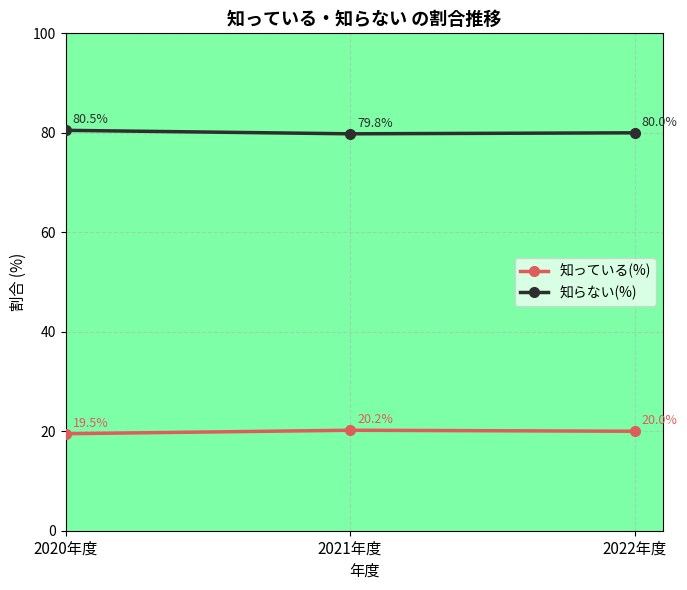

What is the value of the 知らない(%) point at the 2nd from the left?

79.8